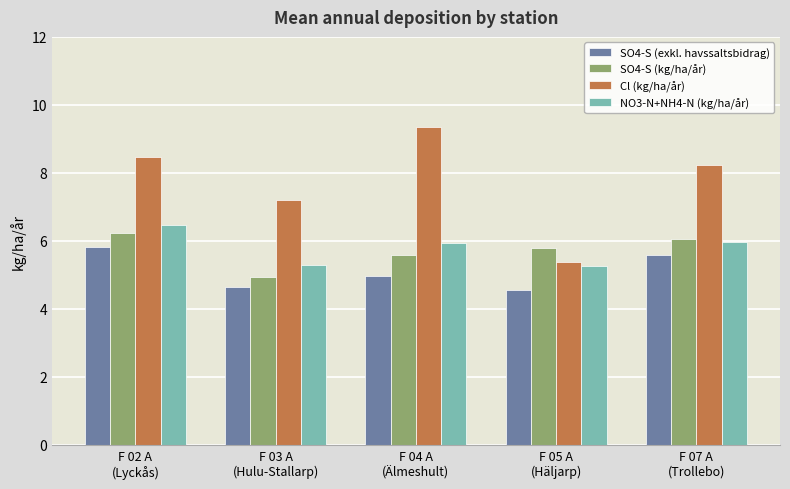

What is the highest value of the NO3-N+NH4-N (kg/ha/år) series?

6.5